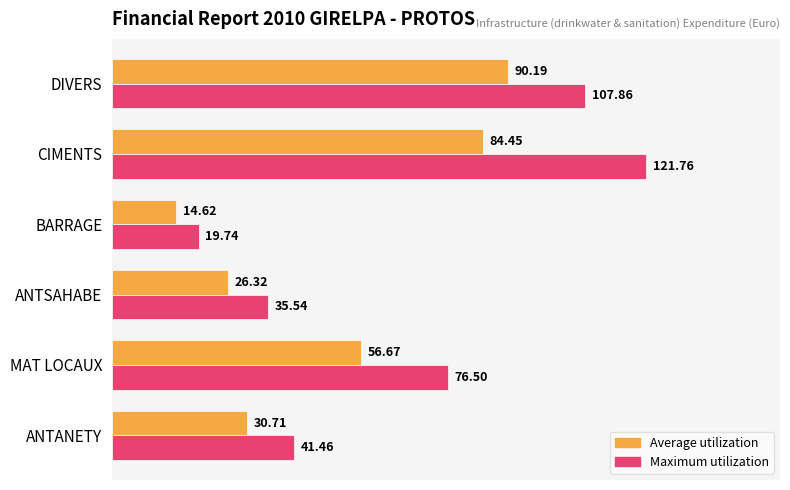

What is the difference between the highest and lowest values at DIVERS?

17.7